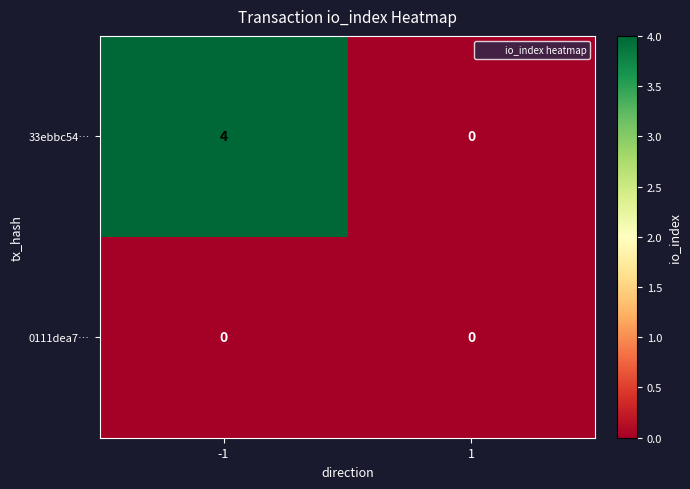

Reading left to right, what are all the values shown in this chart?

33ebbc54…: -1=4	1=0
0111dea7…: -1=0	1=0